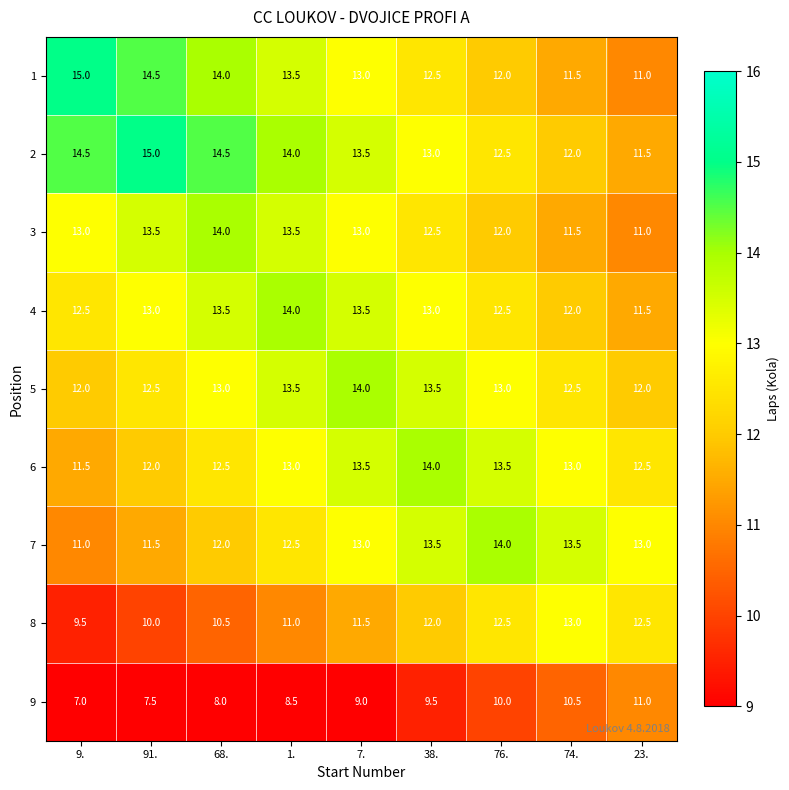

Is the value of 6 at 7. greater than the value of 4 at 1.?

No